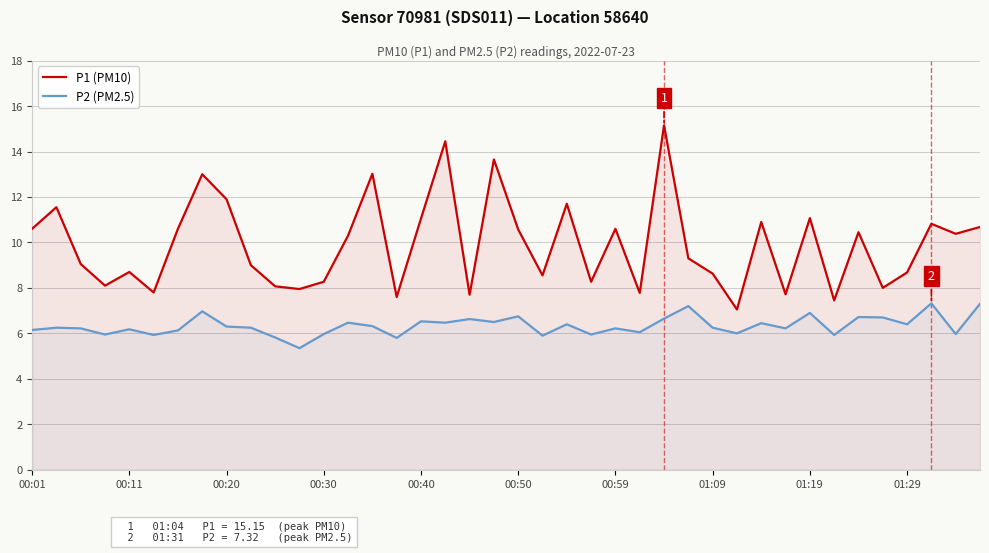

True or false: P1 (PM10) and P2 (PM2.5) cross at least once.

False